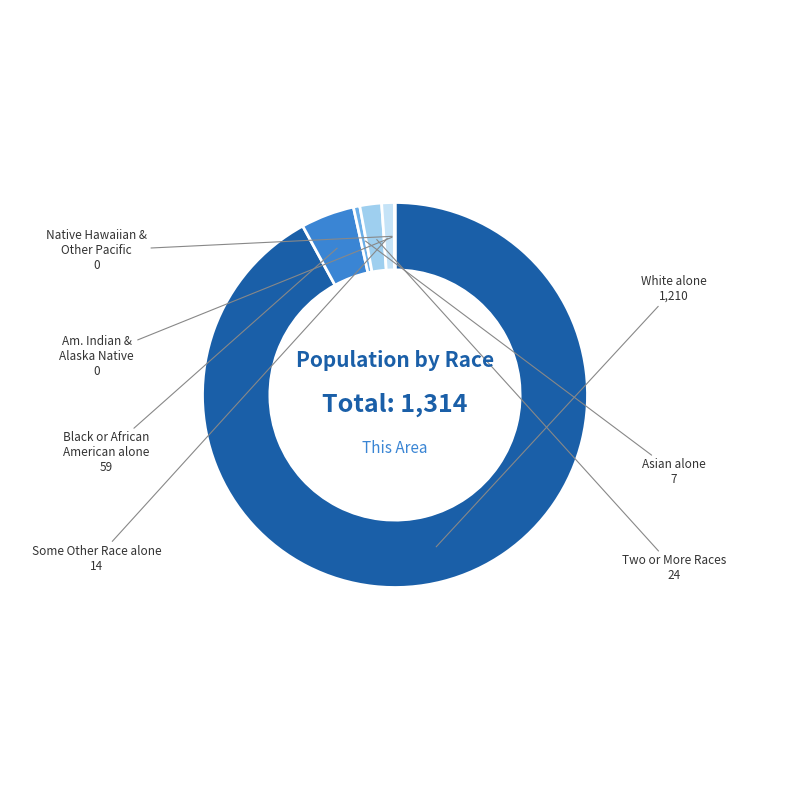

Count the number of slices in the pie.

7